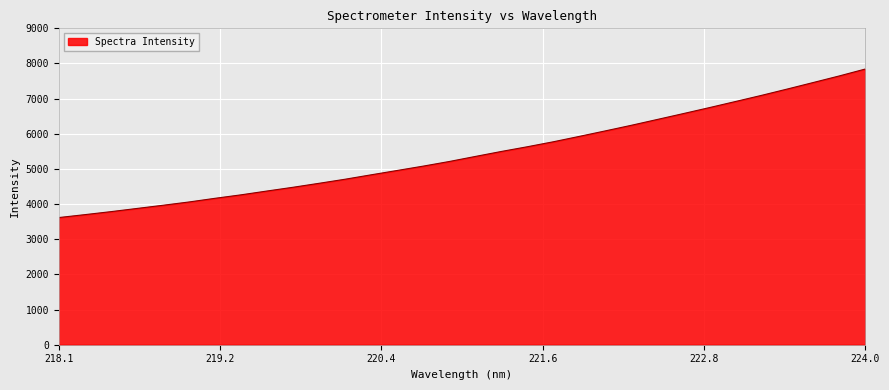

What is the smallest value displayed?

3617.6